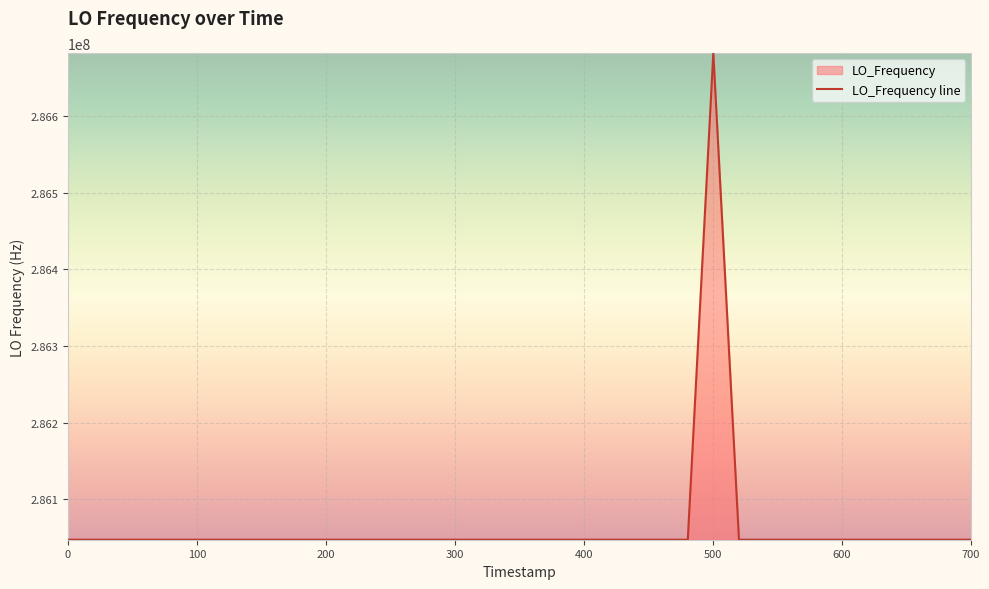

What is the difference between the maximum and minimum values?

635708.4